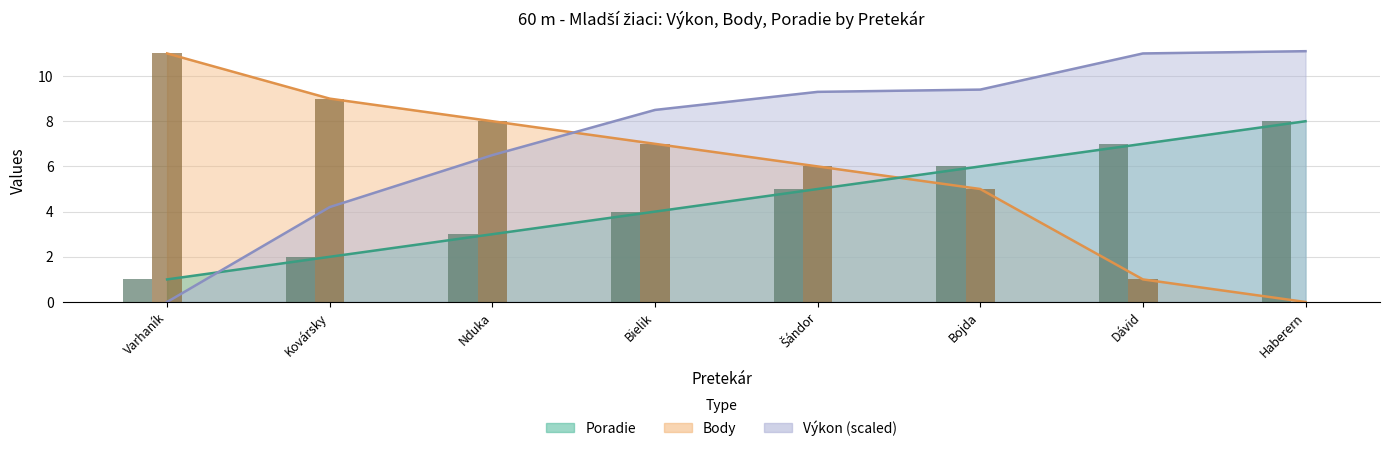

True or false: Výkon (scaled) has a value of 11.1 at Haberern.

True